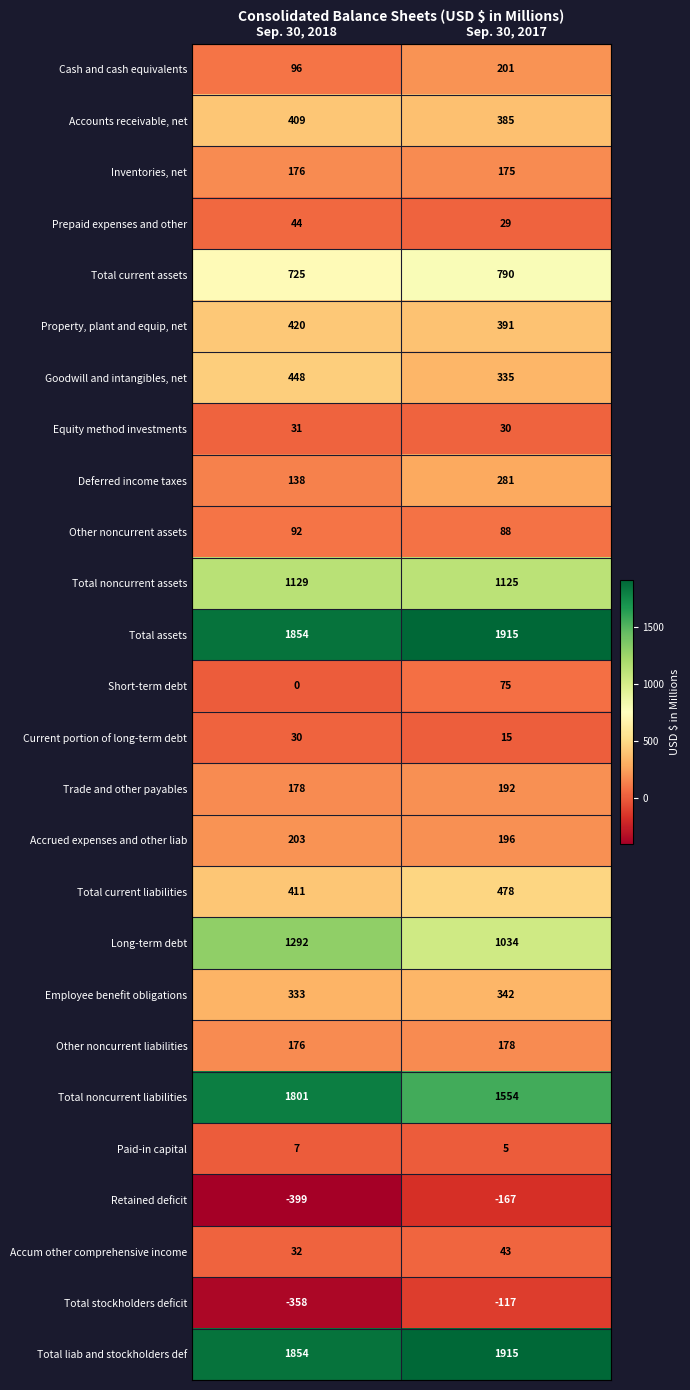

List the labels in order of Short-term debt value, smallest first.

Sep. 30, 2018, Sep. 30, 2017